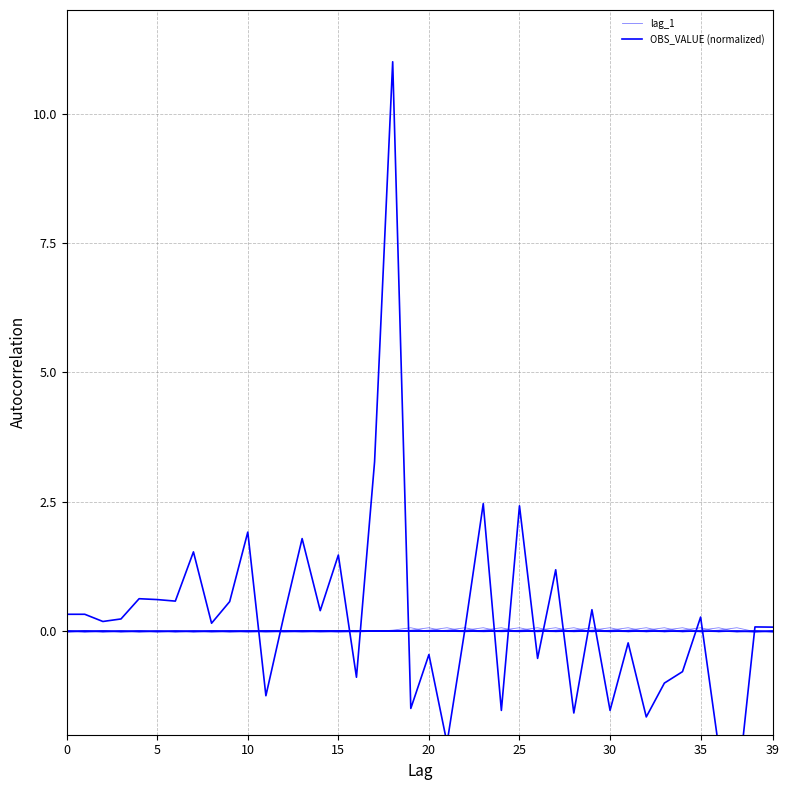

How many values in OBS_VALUE (normalized) are above zero?

25